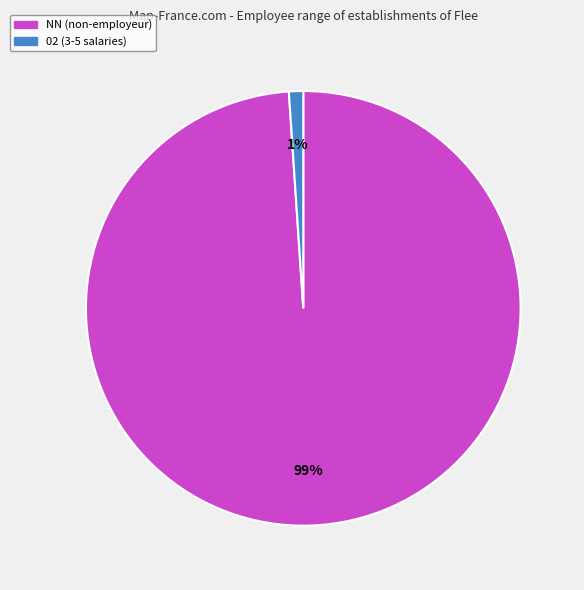

To the nearest percent, what is the difference between the largest and smallest slice percentages?

98%